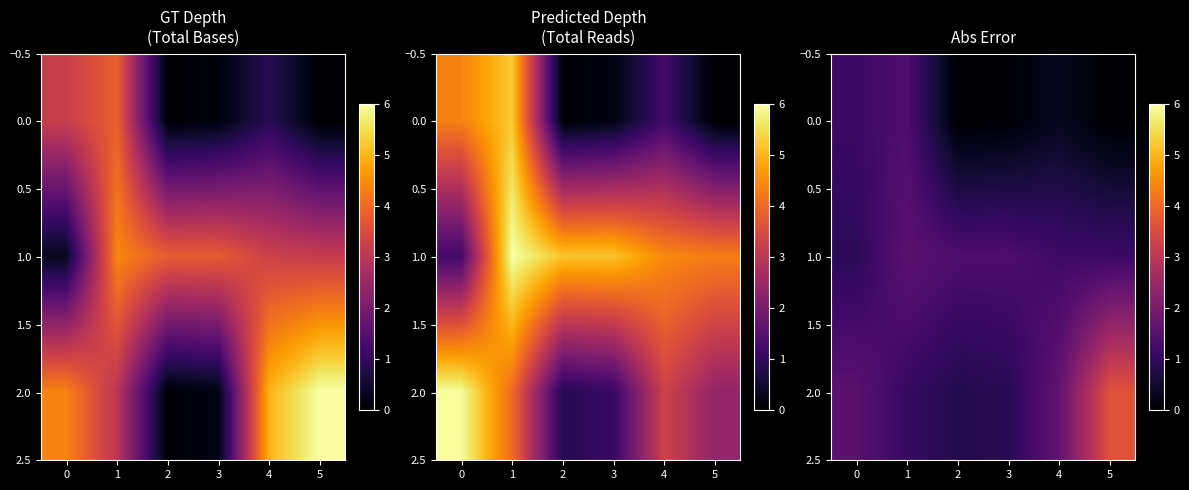

The 0.0 series shows 0.3 at 4. True or false?

True